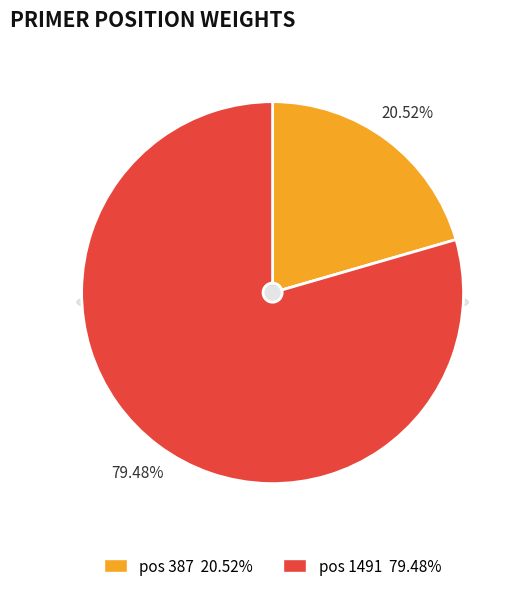

Is it true that 1491 is 79% of the pie?

True